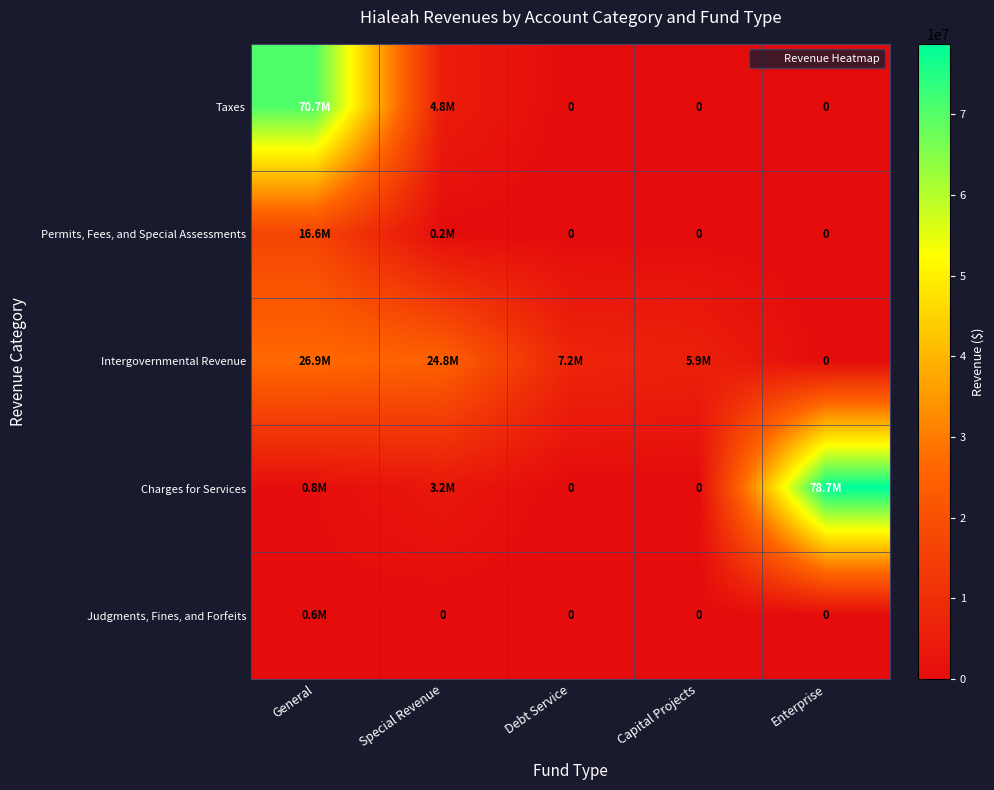

What is the difference between the highest and lowest values at Enterprise?

78731750